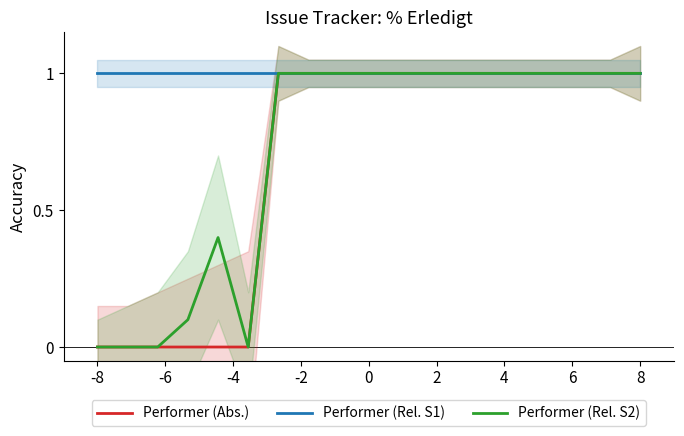

Is it true that Performer (Abs.) equals 1.0 at 0?

True